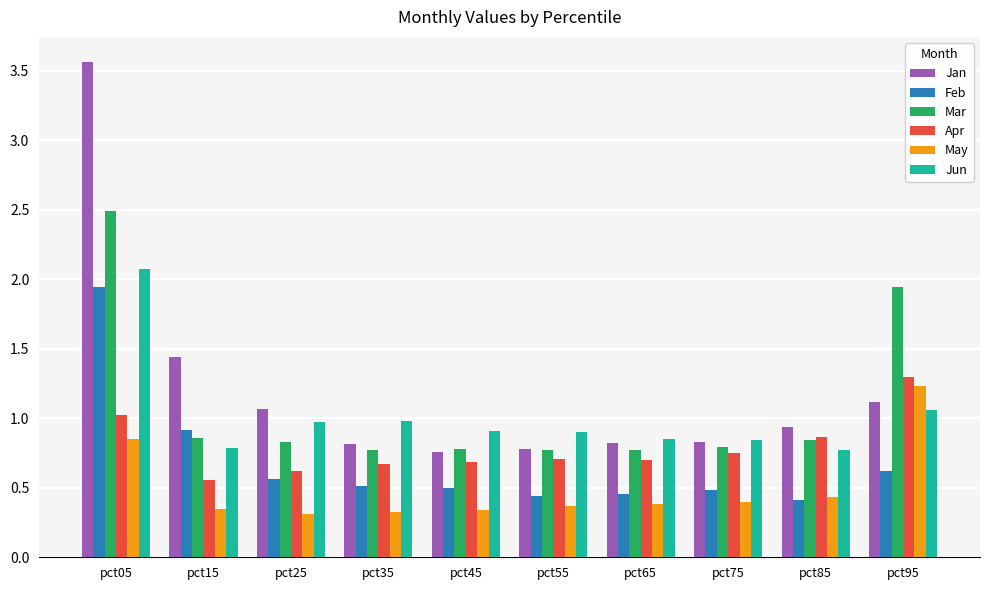

Which series has the largest total across all categories?

Jan